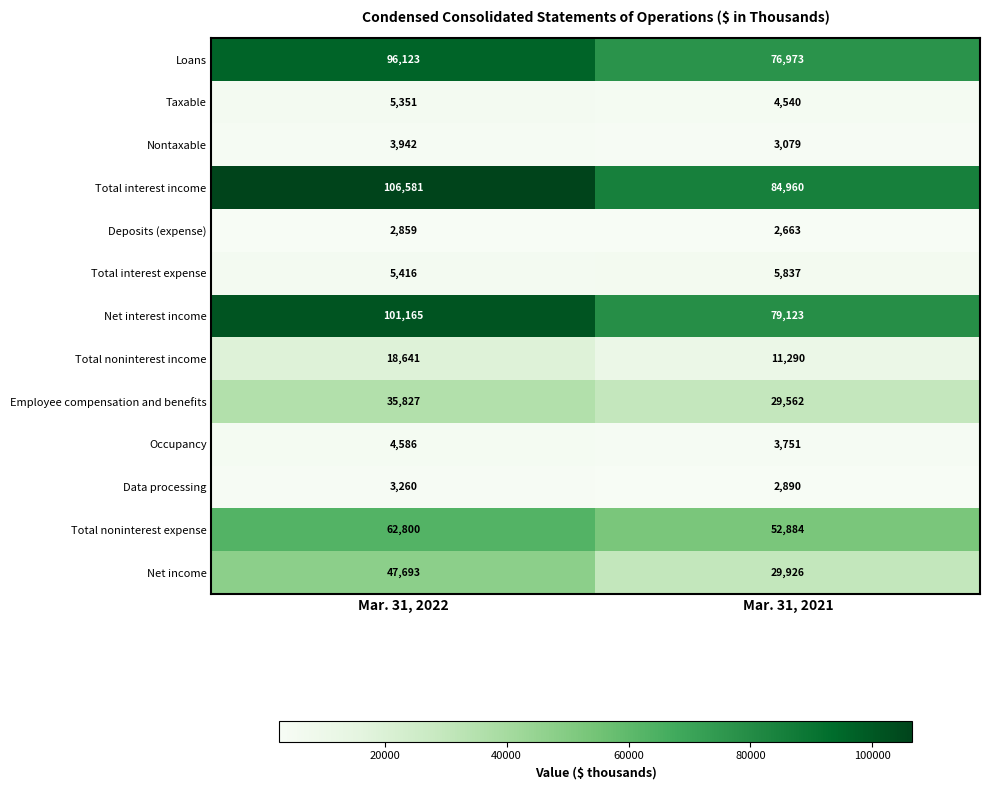

Which series has the largest range (max minus min)?

Net interest income